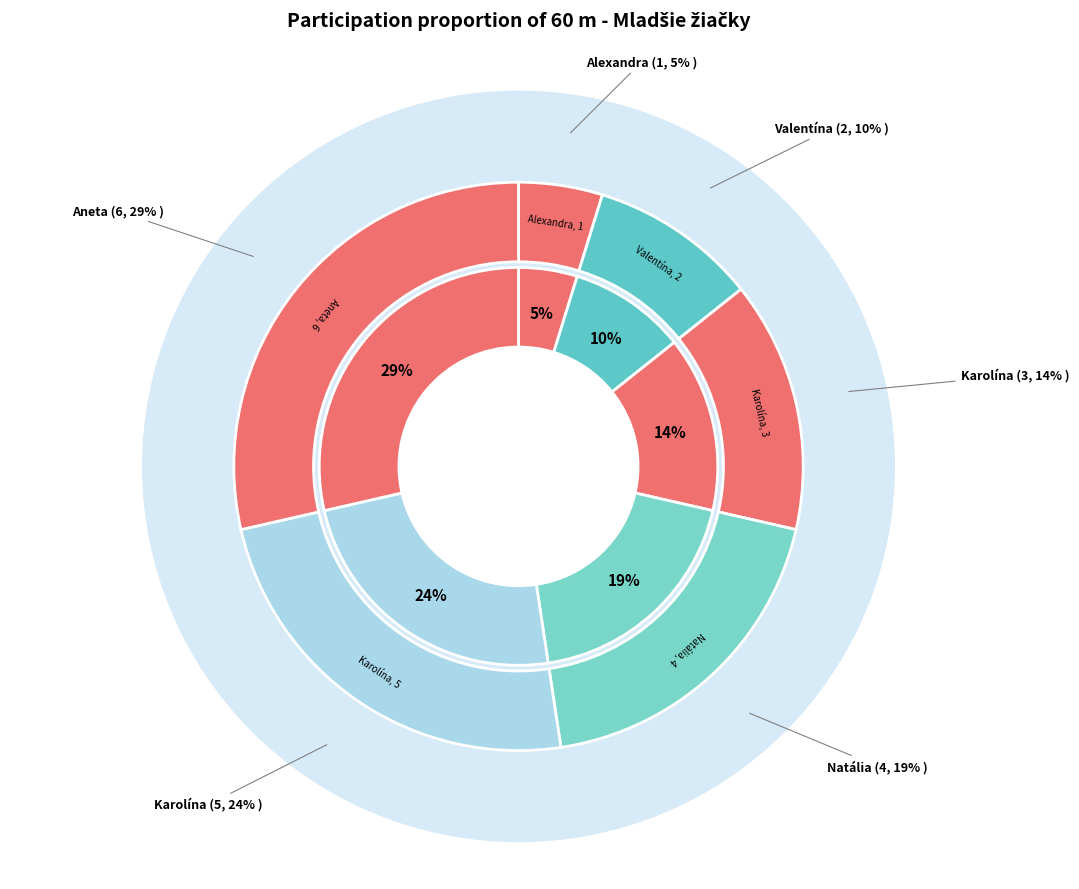

To the nearest percent, what is the combined percentage of Petriková Aneta and Halásová Natália?

48%